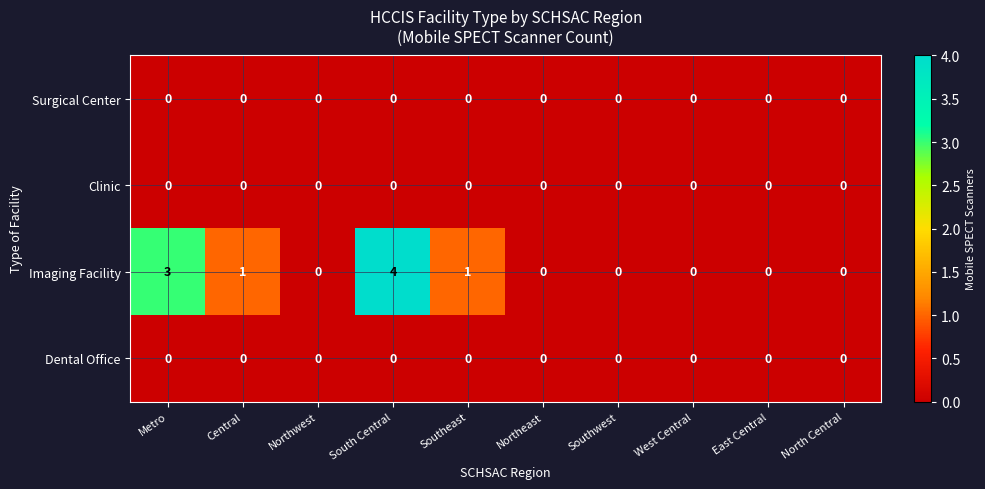

The value of Imaging Facility at North Central is 2. True or false?

False